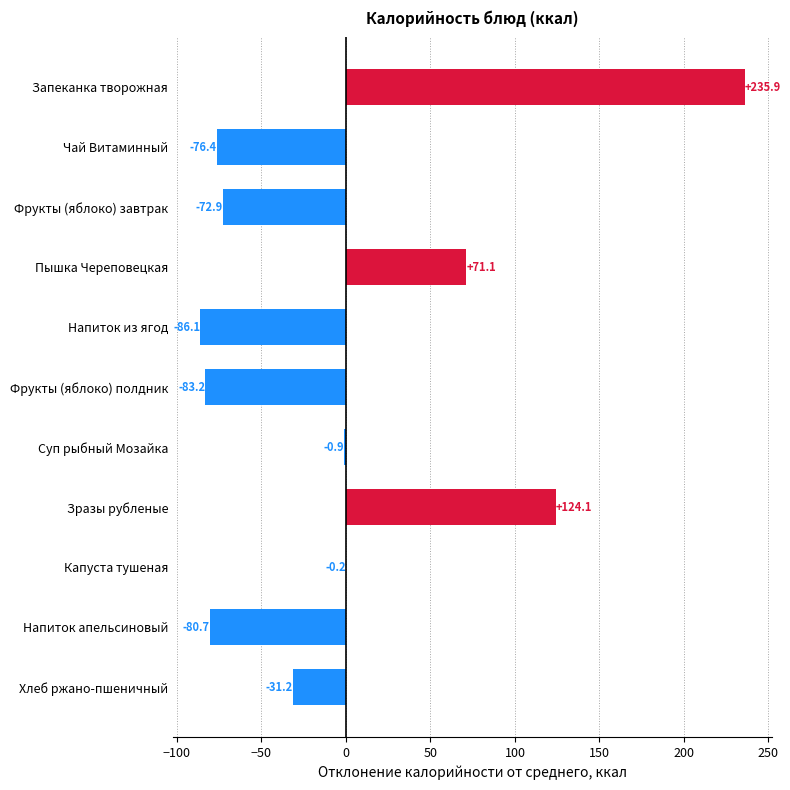

The value at Напиток апельсиновый is -141.8. True or false?

False